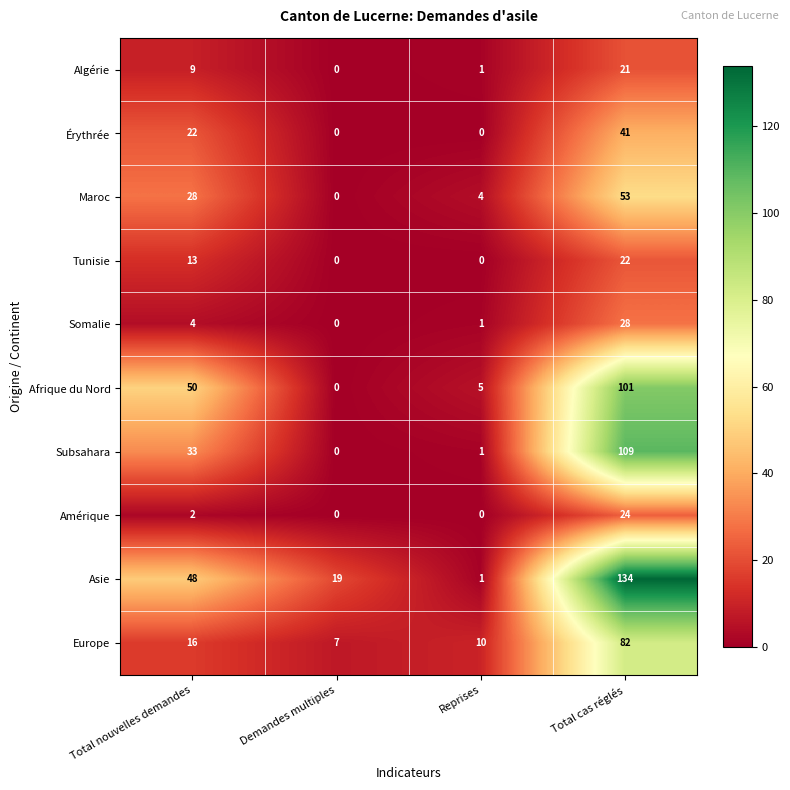

Which series has the largest total across all categories?

Asie